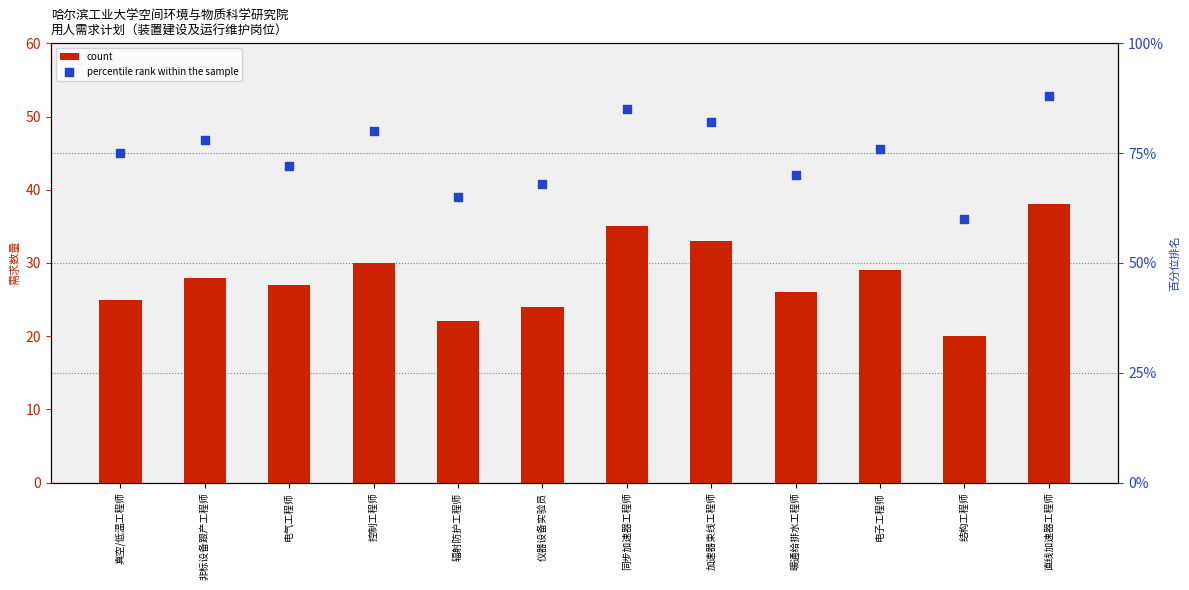

Which series reaches the minimum Y coordinate?

count